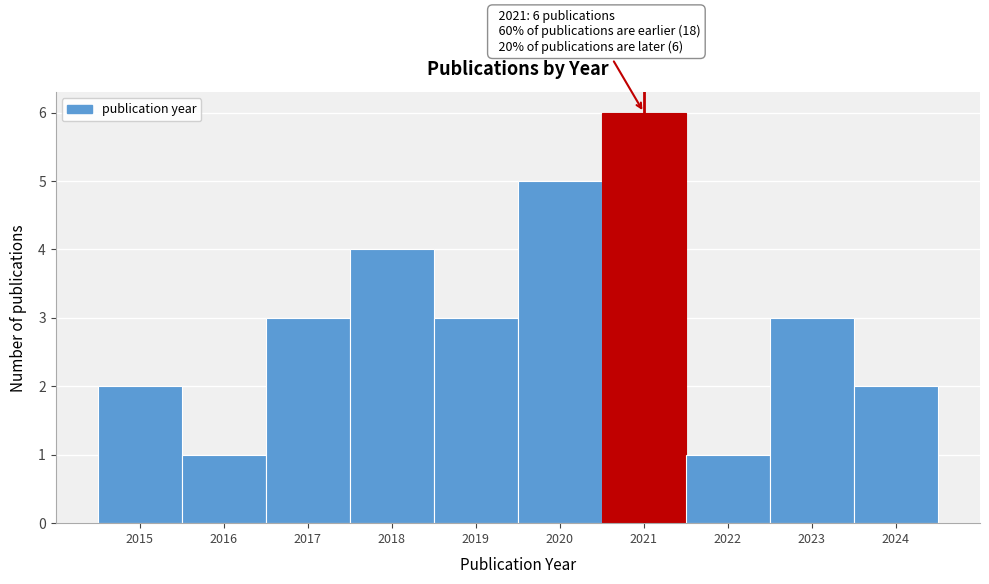

Over which range of the x-axis is the bar tallest?

2020.5 to 2021.5